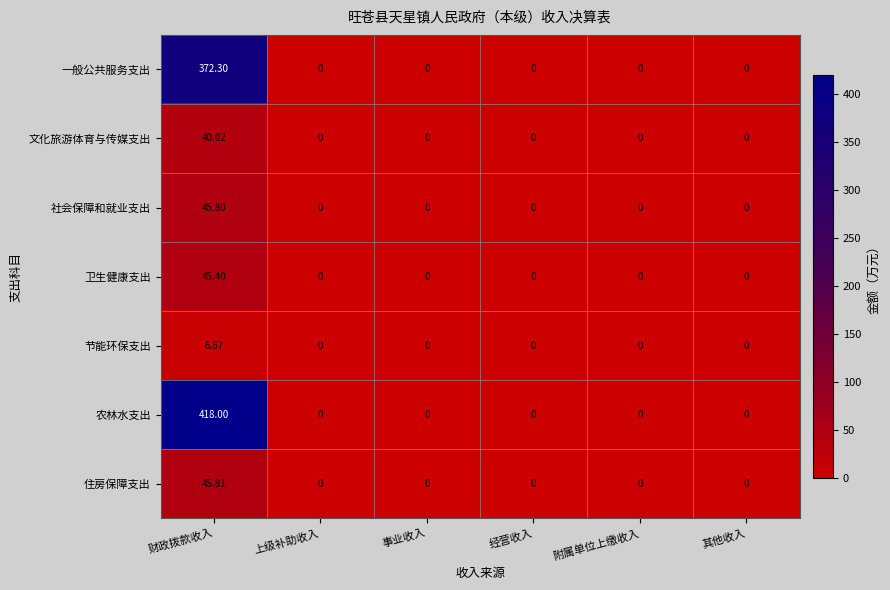

Which series has the largest total across all categories?

农林水支出